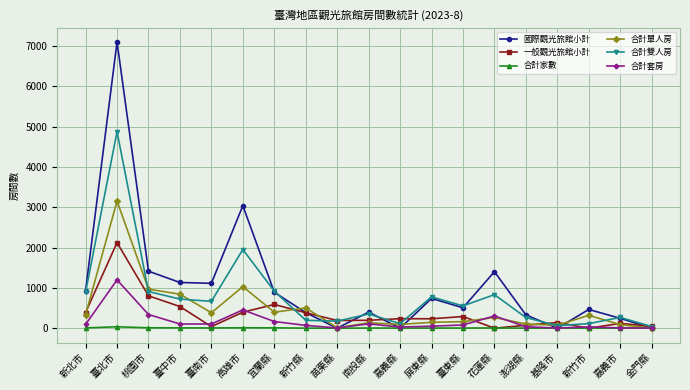

What are all the series names shown in the legend?

國際觀光旅館小計, 一般觀光旅館小計, 合計家數, 合計單人房, 合計雙人房, 合計套房